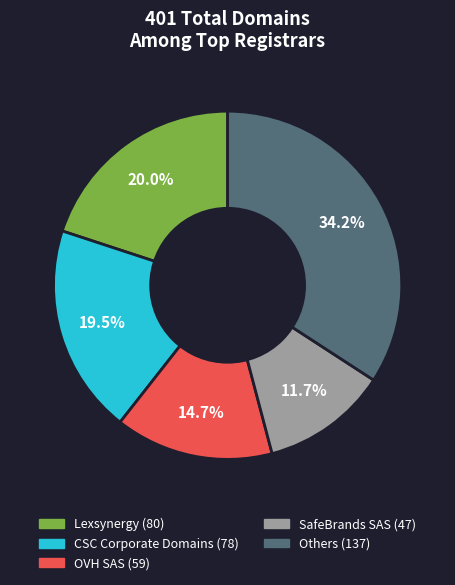

To the nearest percent, what is the average slice percentage?

20%